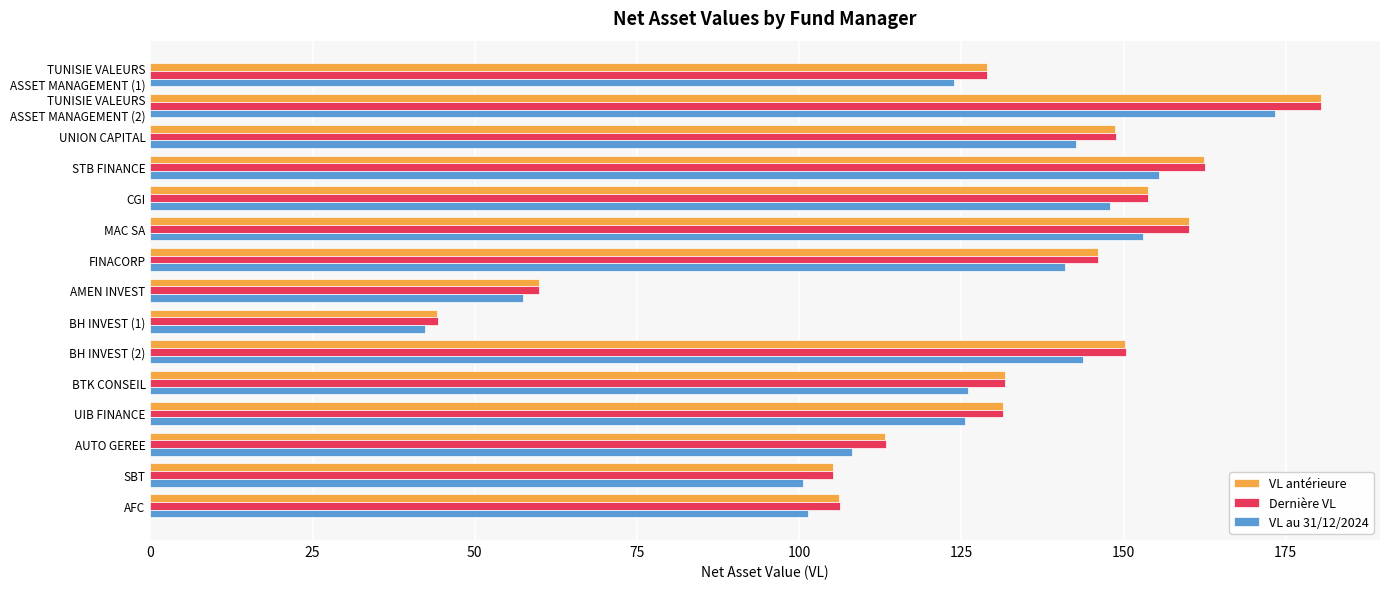

What are all the series names shown in the legend?

VL antérieure, Dernière VL, VL au 31/12/2024